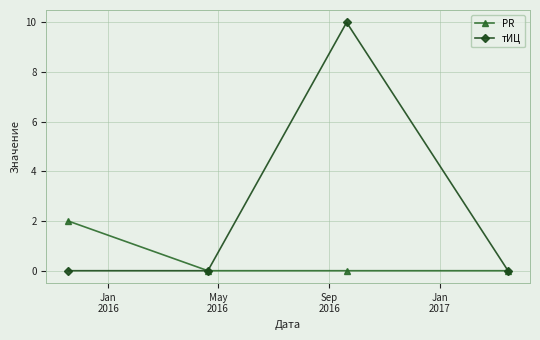

What are all the series names shown in the legend?

PR, тИЦ